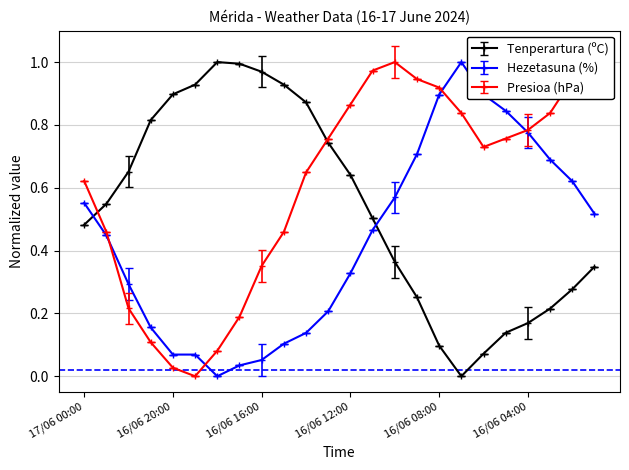

How many lines are shown in the chart?

3